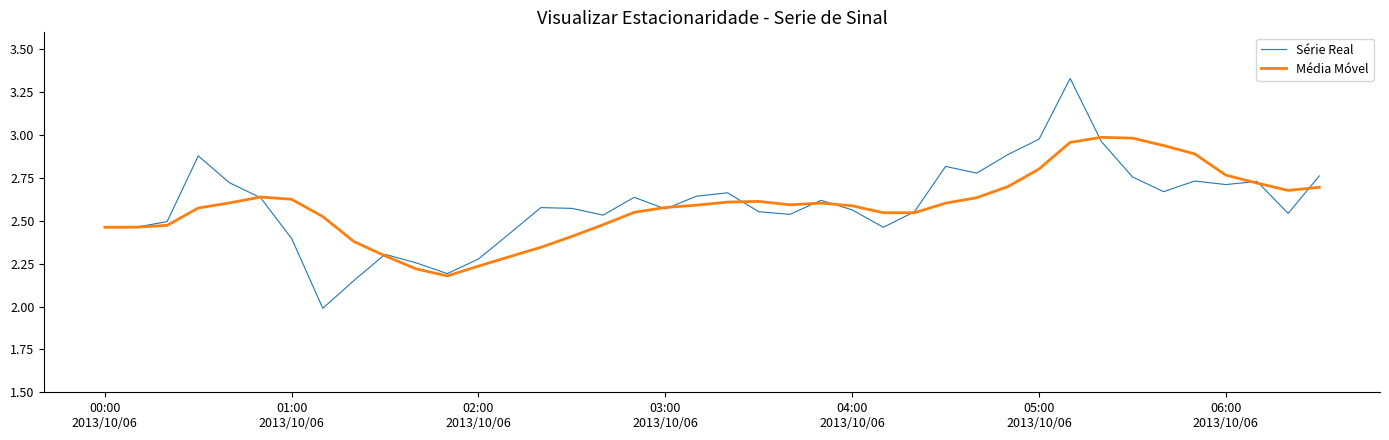

List the series in order of their peak value, highest first.

Série Real, Média Móvel